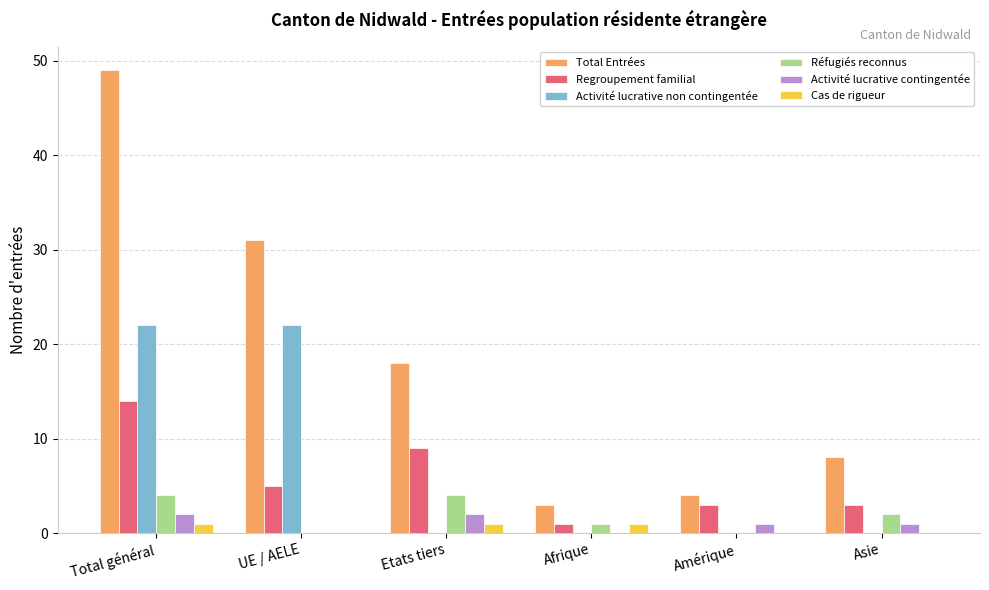

Reading left to right, what are all the values shown in this chart?

Total Entrées: Total général=49	UE / AELE=31	Etats tiers=18	Afrique=3	Amérique=4	Asie=8
Regroupement familial: Total général=14	UE / AELE=5	Etats tiers=9	Afrique=1	Amérique=3	Asie=3
Activité lucrative non contingentée: Total général=22	UE / AELE=22	Etats tiers=0	Afrique=0	Amérique=0	Asie=0
Réfugiés reconnus: Total général=4	UE / AELE=0	Etats tiers=4	Afrique=1	Amérique=0	Asie=2
Activité lucrative contingentée: Total général=2	UE / AELE=0	Etats tiers=2	Afrique=0	Amérique=1	Asie=1
Cas de rigueur: Total général=1	UE / AELE=0	Etats tiers=1	Afrique=1	Amérique=0	Asie=0